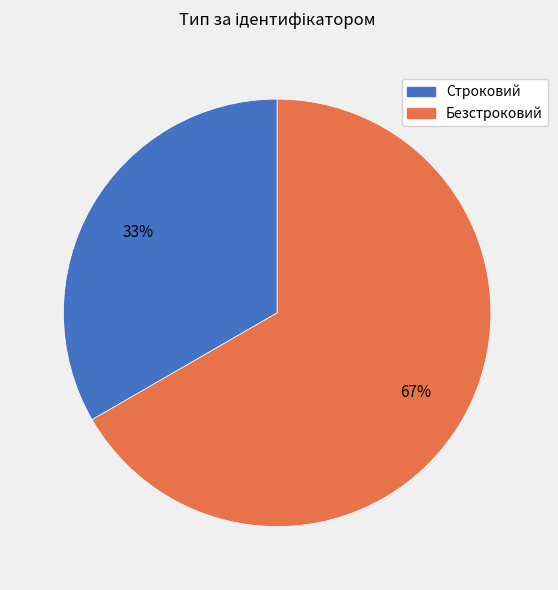

What percentage is the Безстроковий slice, to the nearest percent?

67%